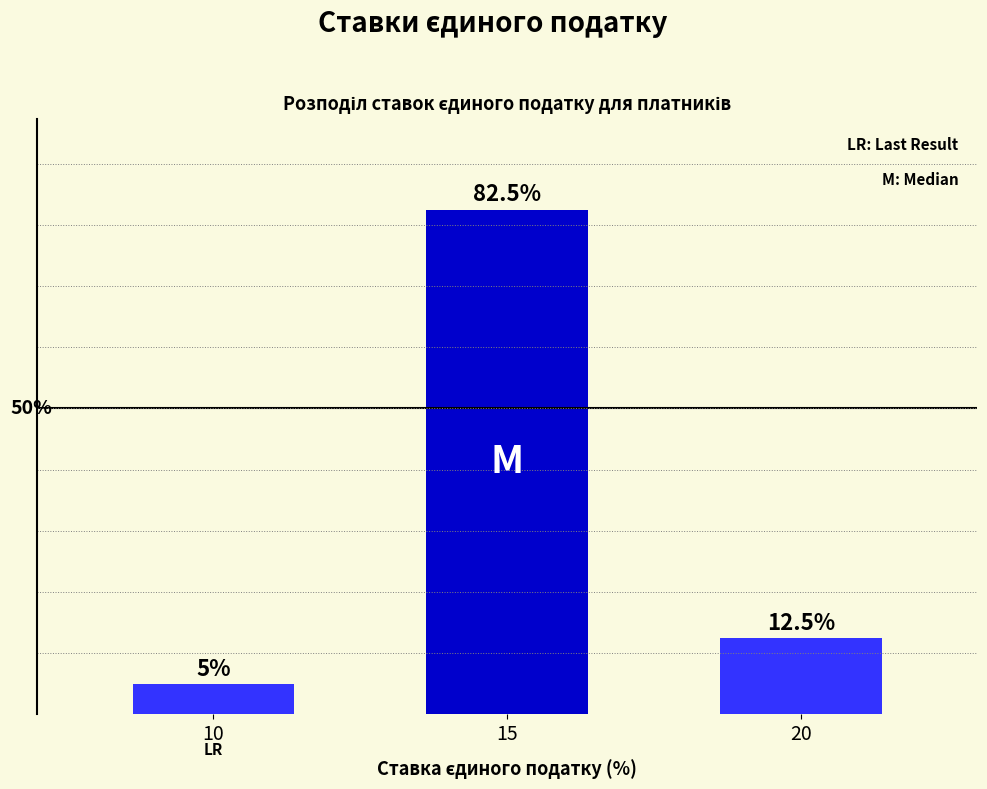

List the labels in order of value, largest first.

15, 20, 10